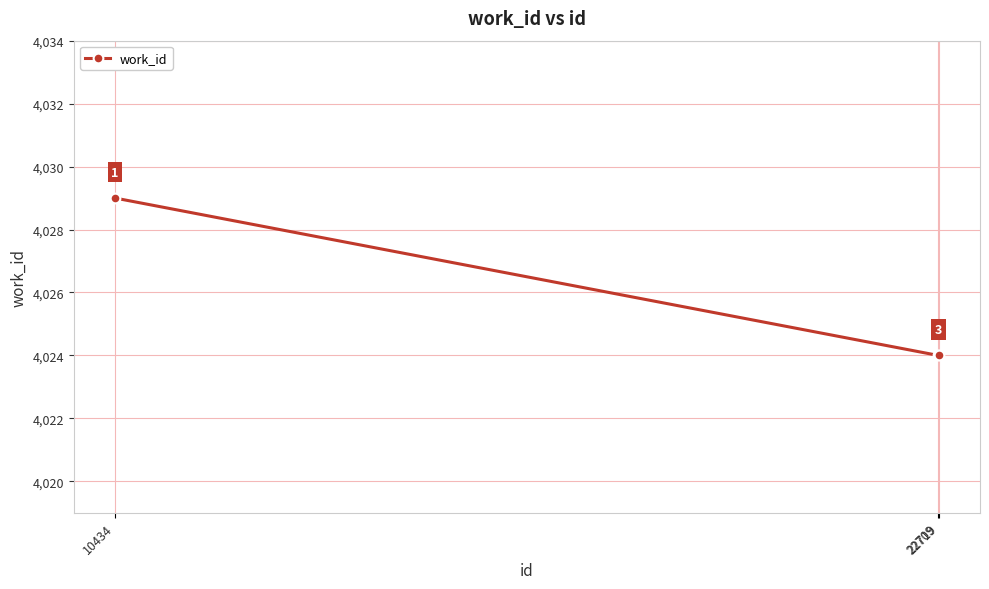

What is the greatest value displayed?

4029